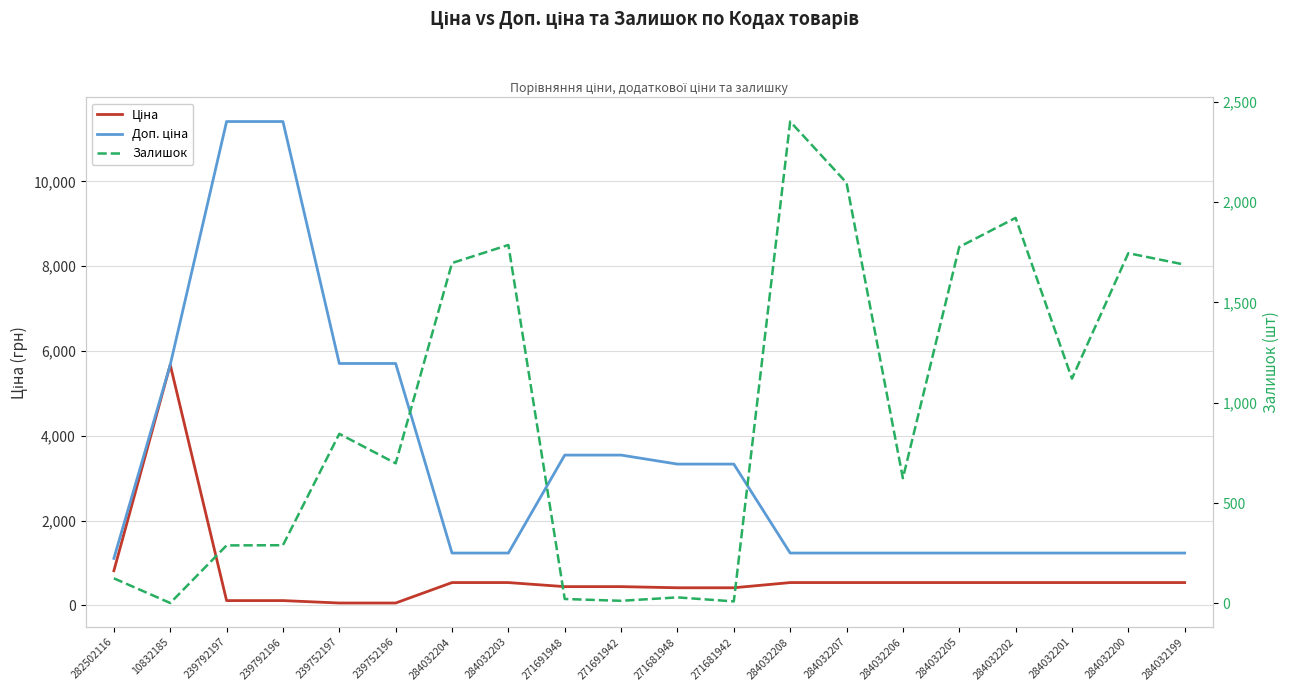

How many data points in Залишок are above 845?

9